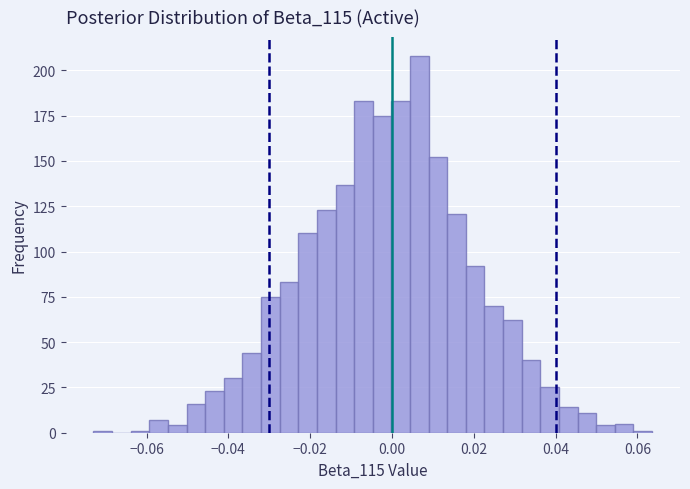

Around what value on the x-axis is the tallest bar? Give the approximate position of its centre, as read against the axis.

0.006